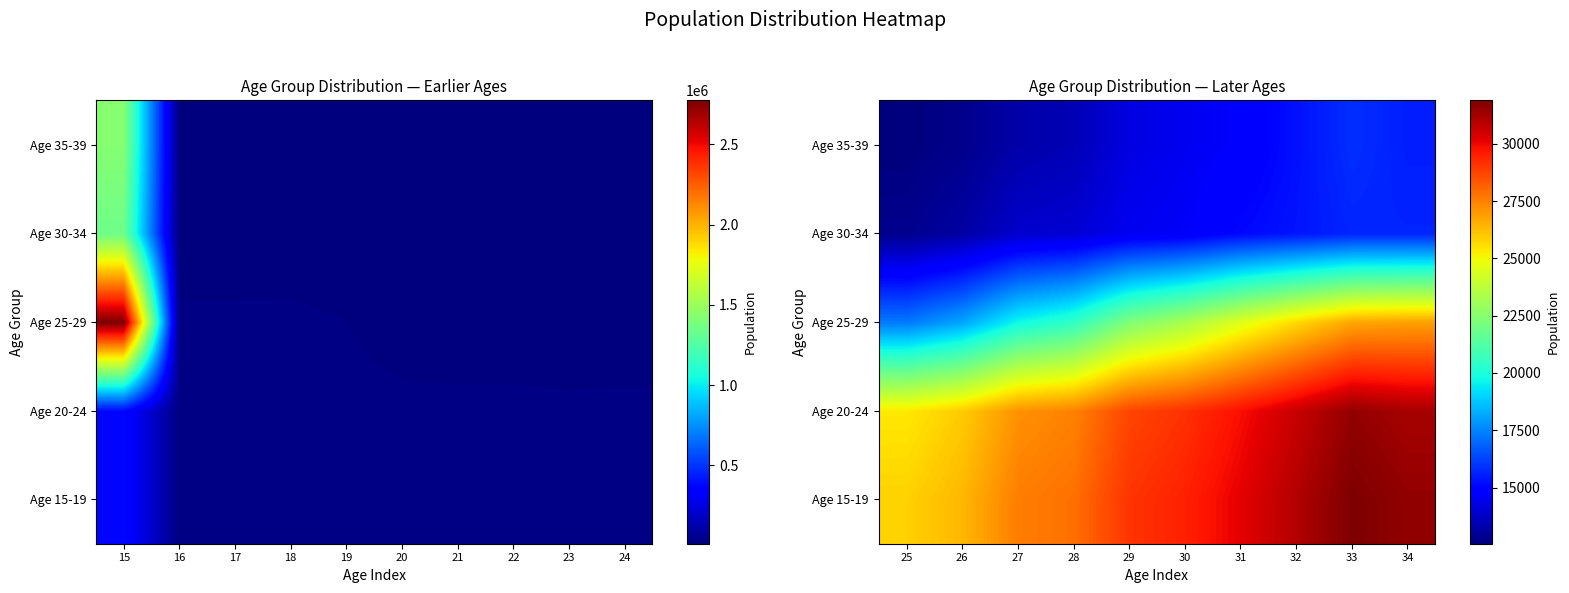

The Age 30-34 series shows 23746 at 32. True or false?

False